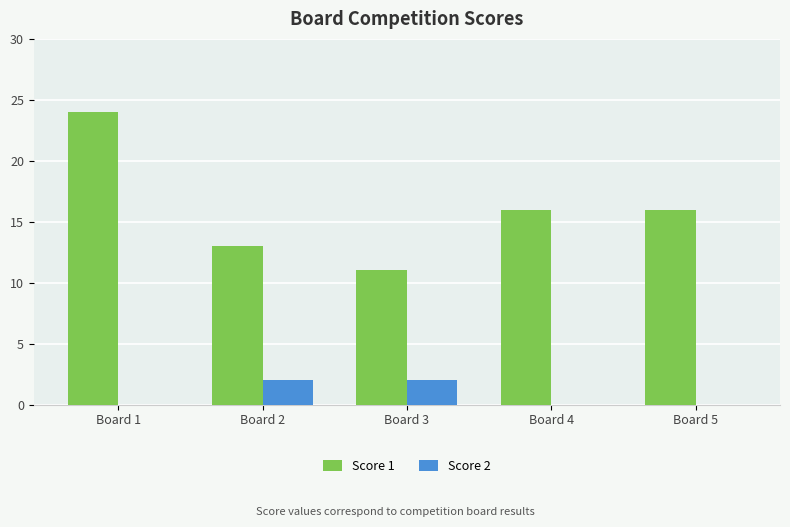

What is the maximum value for Score 2?

2